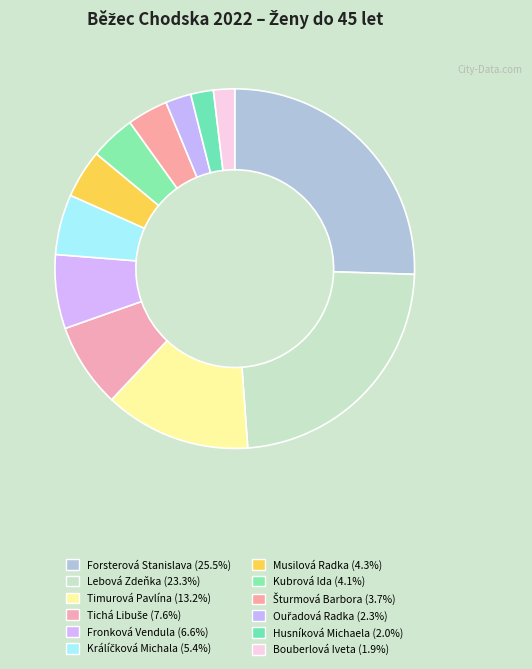

To the nearest percent, what is the average slice percentage?

8%